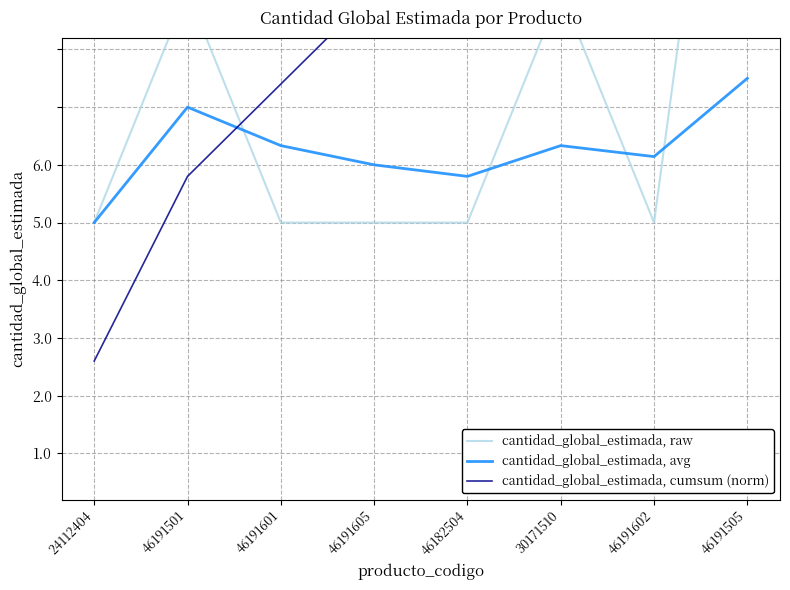

At how many categories does at least one series exceed 2?

4